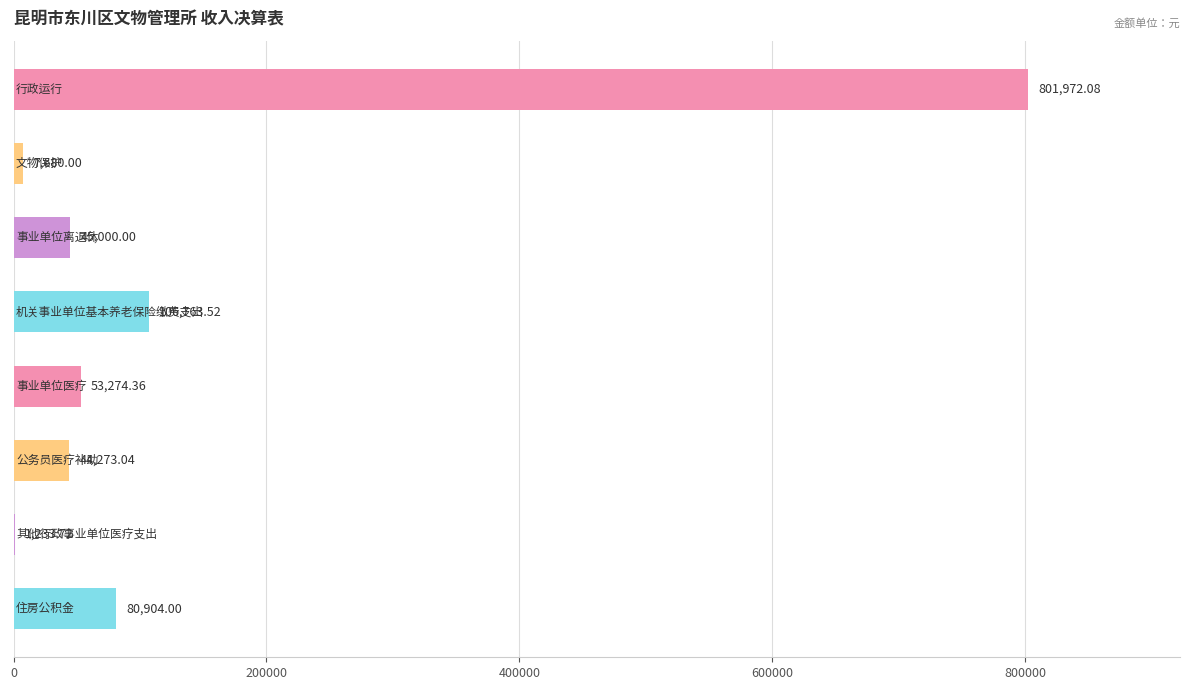

How many series are shown in this chart?

1